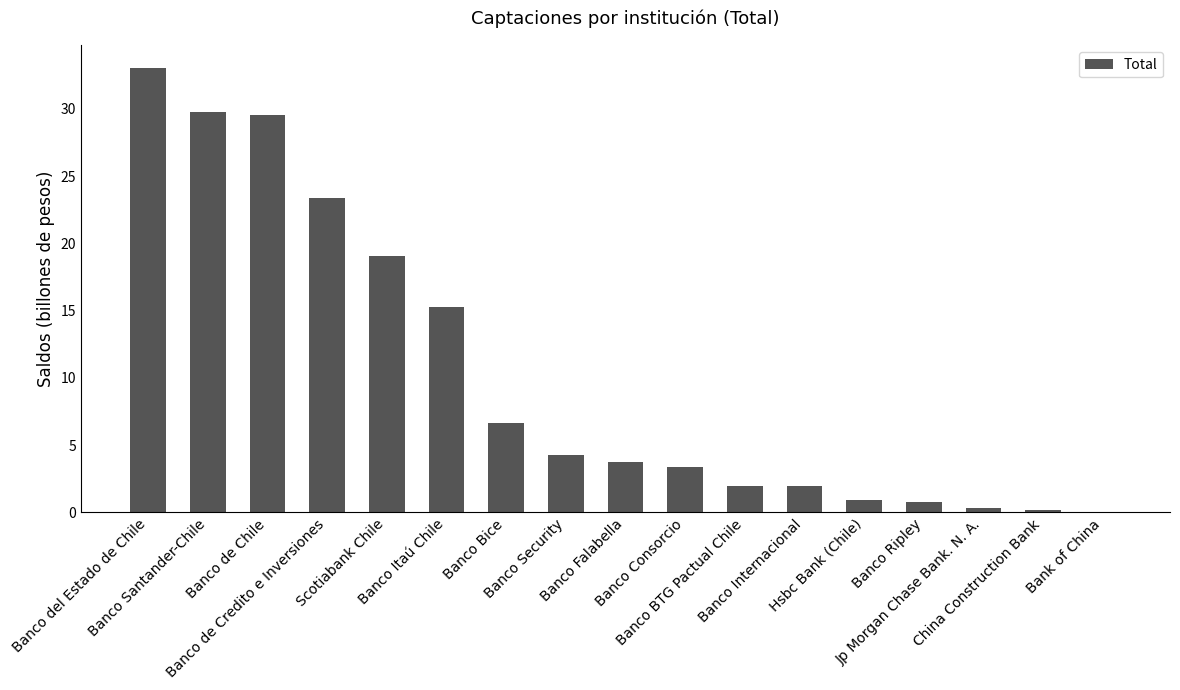

How many categories are shown in the chart?

17